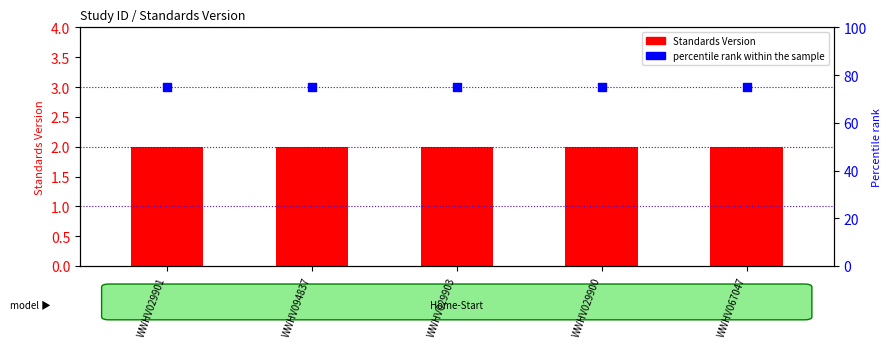

What are all the series names shown in the legend?

Standards Version, percentile rank within the sample